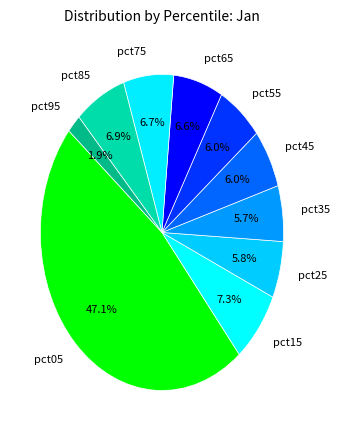

What percentage is the pct85 slice, to the nearest percent?

7%